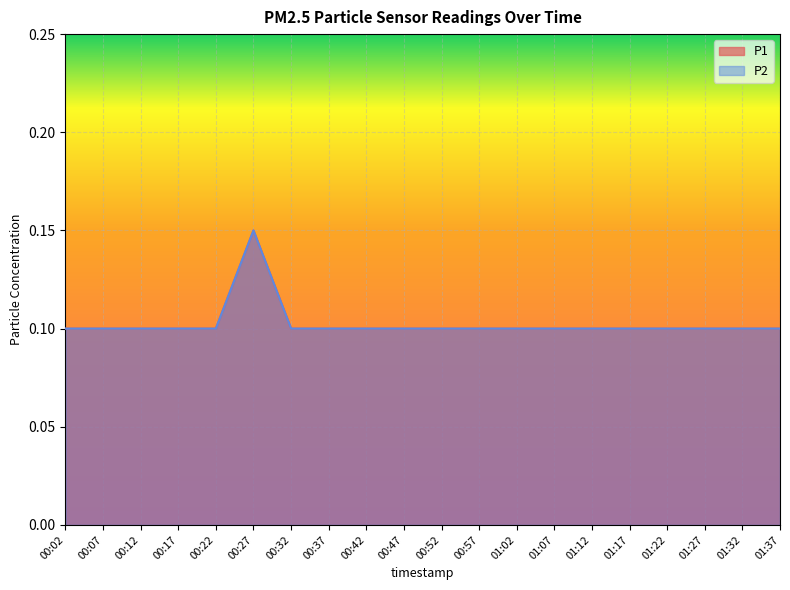

The value of P2 at 00:27 is 0.2. True or false?

False